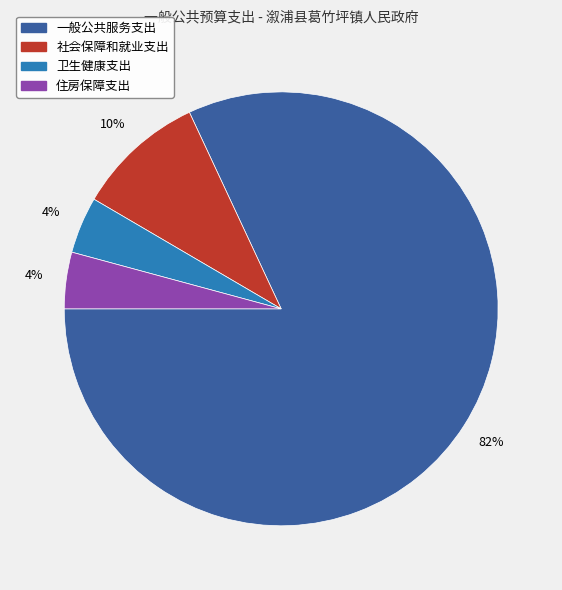

Which slice is the largest?

一般公共服务支出